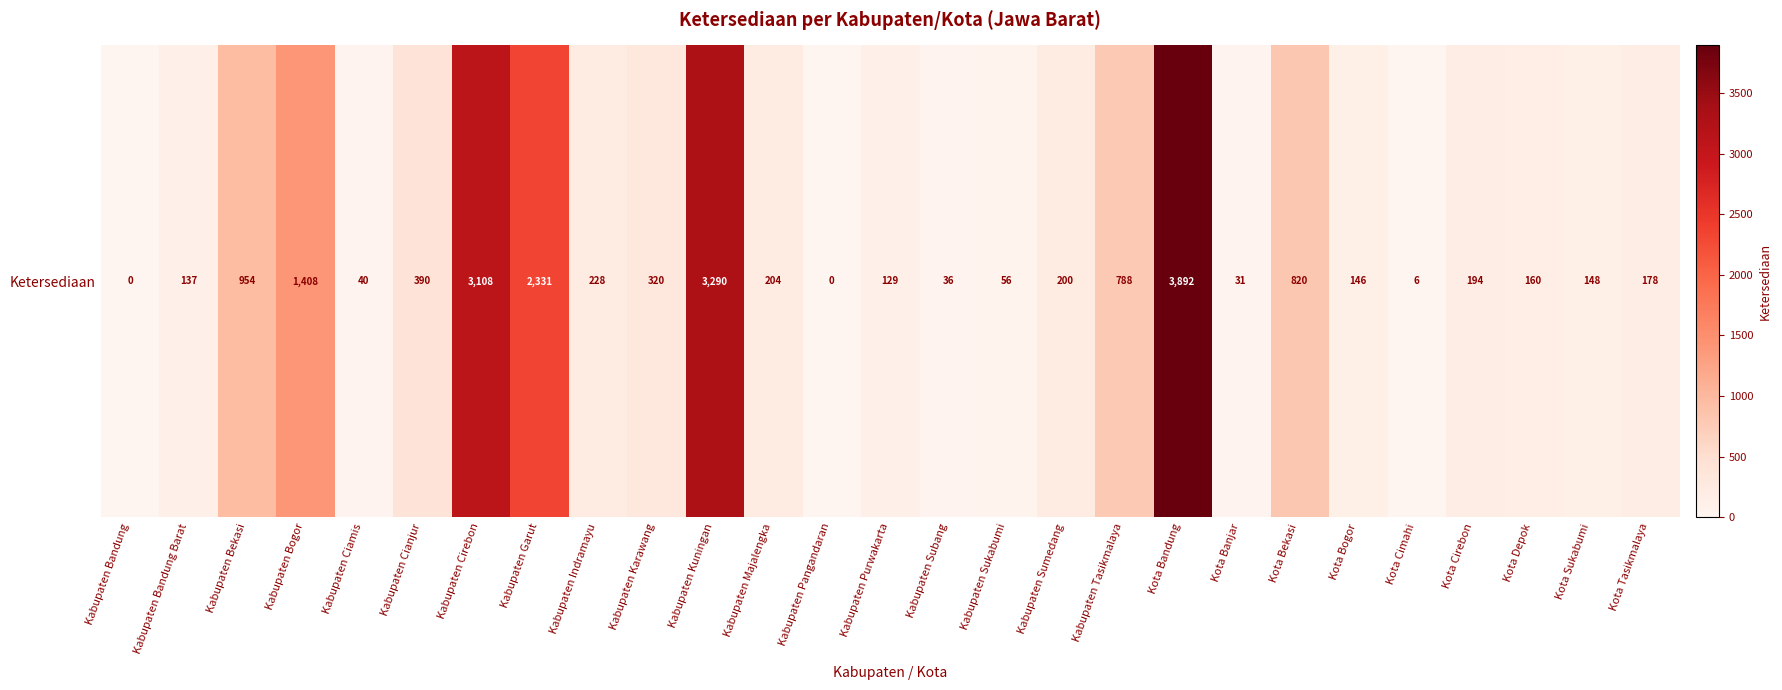

Reading right to left, list all the values displayed in this chart.

Kota Tasikmalaya=178.0	Kota Sukabumi=148.0	Kota Depok=160.0	Kota Cirebon=194.3	Kota Cimahi=6.2	Kota Bogor=146.2	Kota Bekasi=819.5	Kota Banjar=31.3	Kota Bandung=3892.0	Kabupaten Tasikmalaya=788.0	Kabupaten Sumedang=200.0	Kabupaten Sukabumi=56.0	Kabupaten Subang=36.0	Kabupaten Purwakarta=129.0	Kabupaten Pangandaran=0.0	Kabupaten Majalengka=204.0	Kabupaten Kuningan=3290.0	Kabupaten Karawang=320.0	Kabupaten Indramayu=228.4	Kabupaten Garut=2331.0	Kabupaten Cirebon=3108.0	Kabupaten Cianjur=390.0	Kabupaten Ciamis=40.0	Kabupaten Bogor=1408.0	Kabupaten Bekasi=954.1	Kabupaten Bandung Barat=136.5	Kabupaten Bandung=0.0